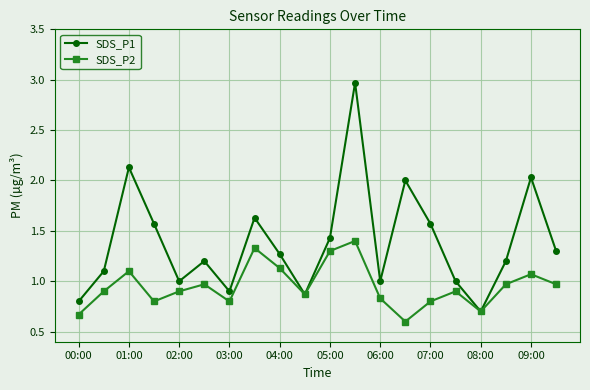

How many data points does each series have?

20